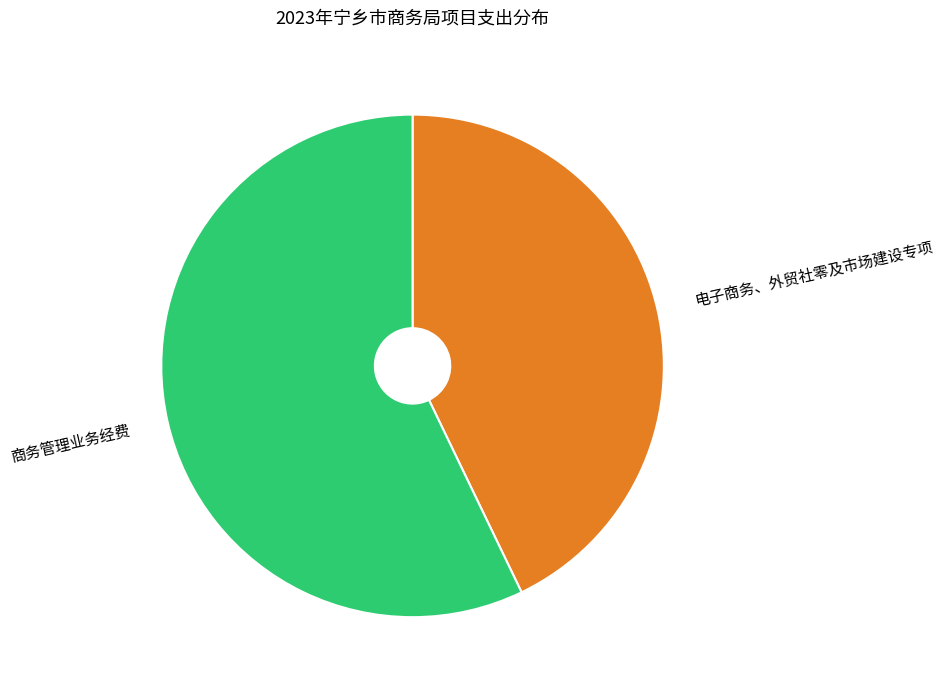

The 电子商务、外贸社零及市场建设专项 slice represents 43% of the pie. True or false?

True